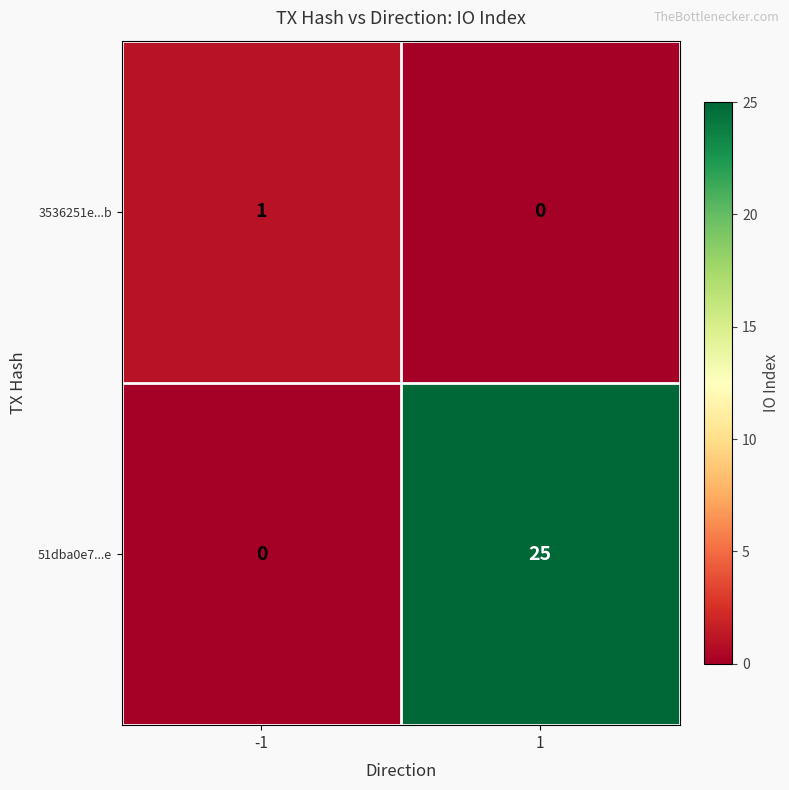

What is the total value across all series at -1?

1